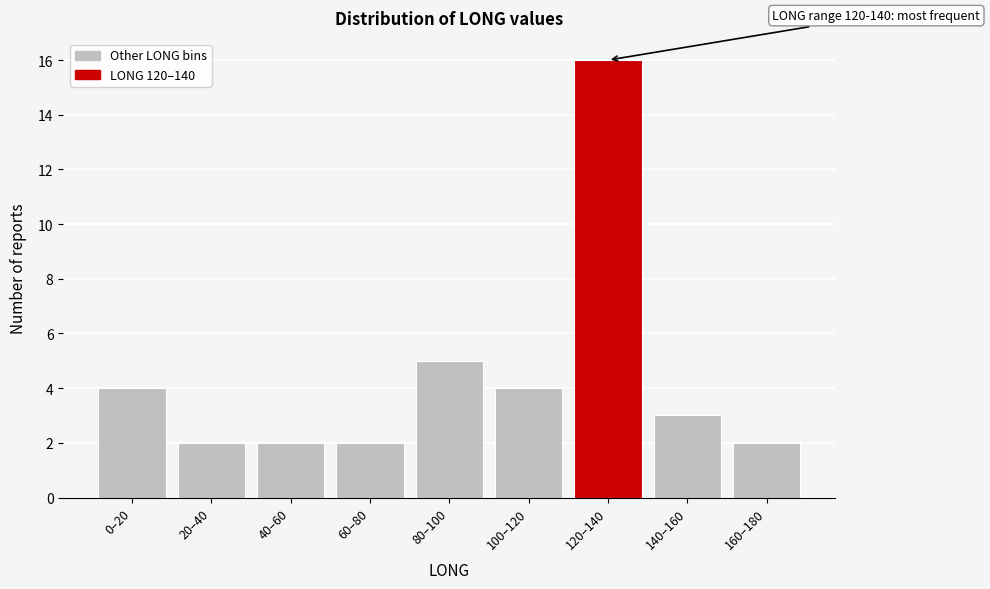

Reading left to right, what are all the values shown in this chart?

4	2	2	2	5	4	16	3	2